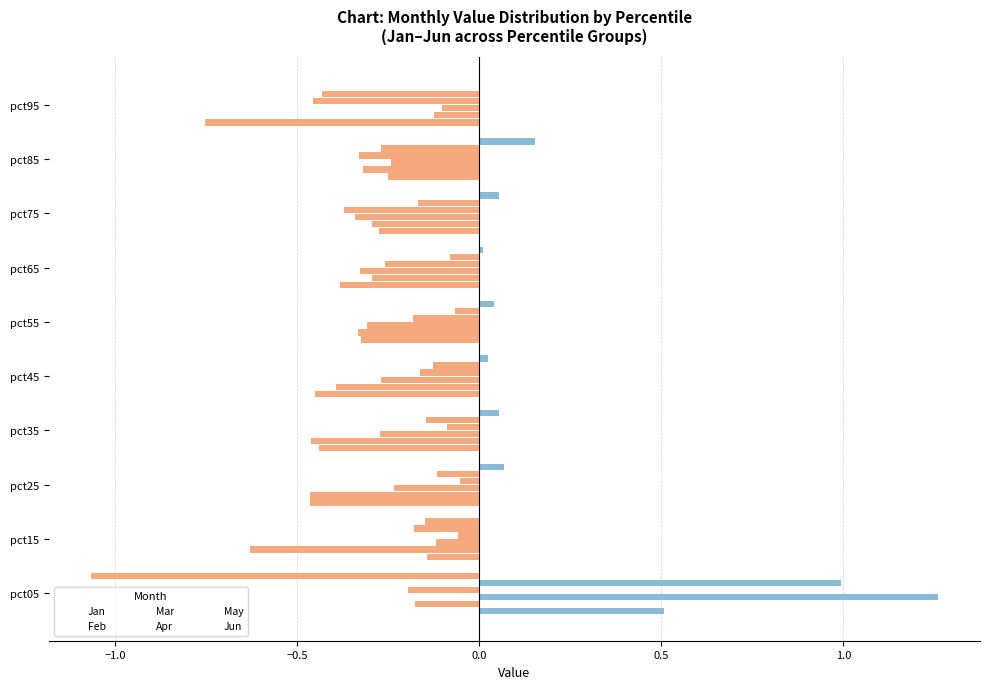

What is the label of the 6th bar from the right?

0.5